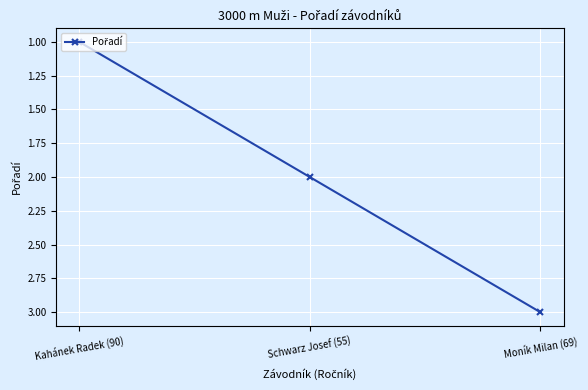

What is the sum of all values?

6